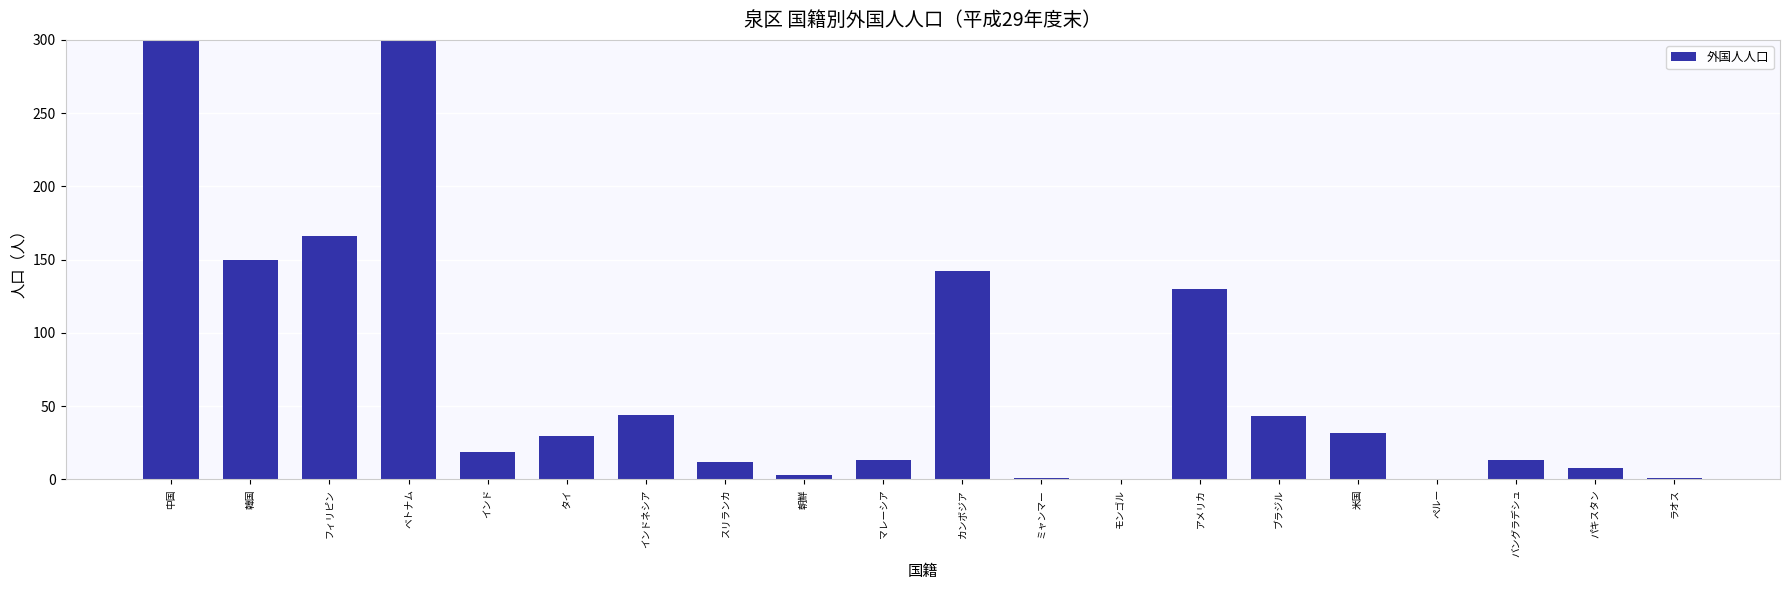

Rank the categories by value from lowest to highest.

モンゴル, ペルー, ミャンマー, ラオス, 朝鮮, パキスタン, スリランカ, マレーシア, バングラデシュ, インド, タイ, 米国, ブラジル, インドネシア, アメリカ, カンボジア, 韓国, フィリピン, ベトナム, 中国